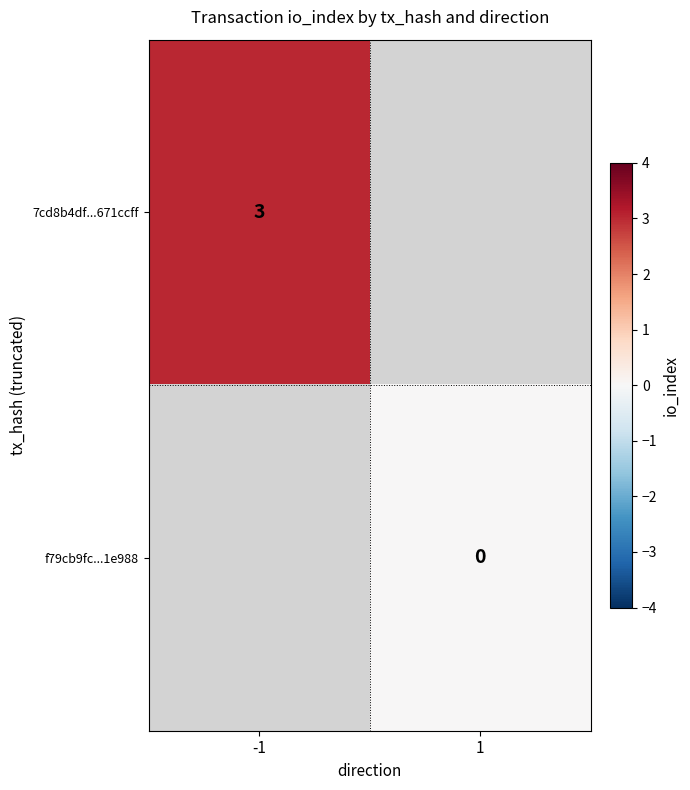

Count the number of data series in this chart.

2